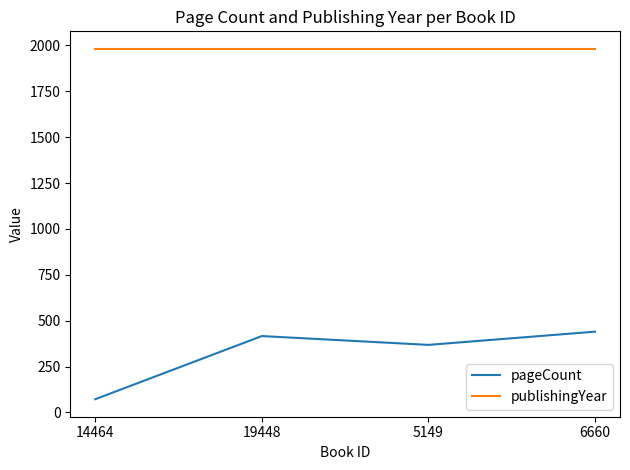

What is the total value across all series at 5149?

2349